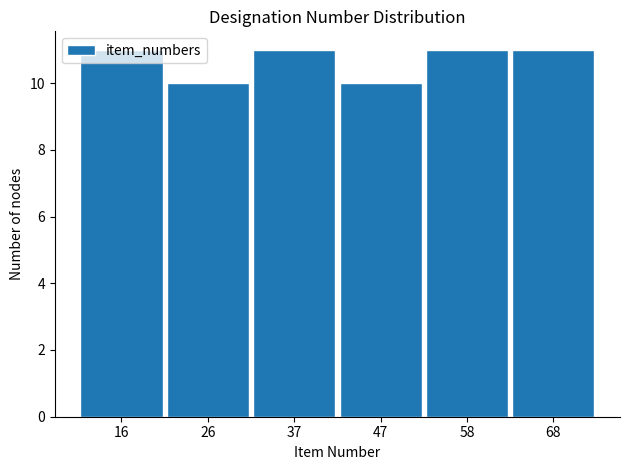

What is the ratio of the value at 58 to the value at 68?

1.0